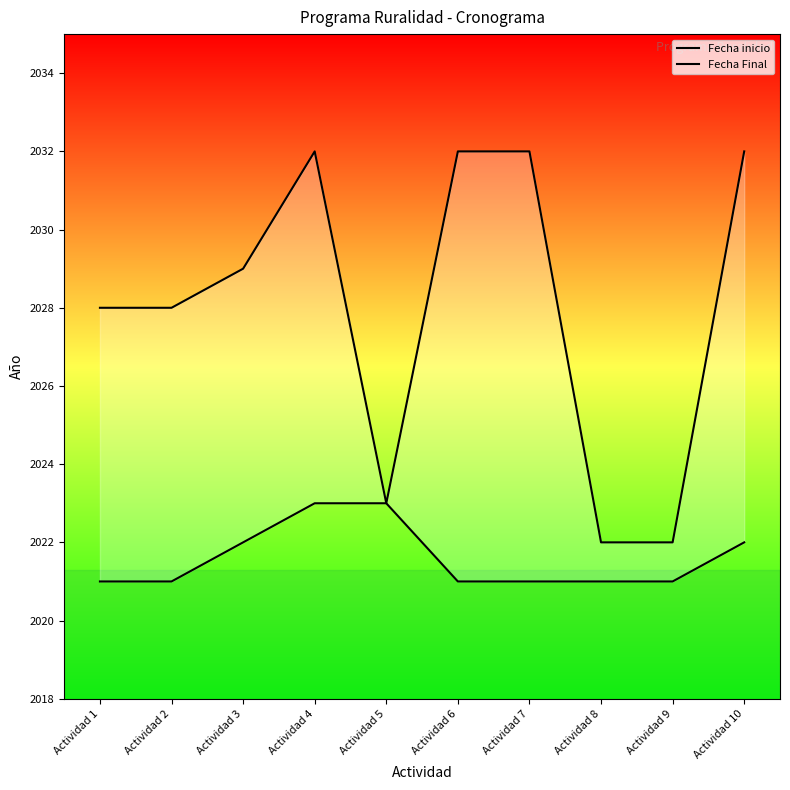

What is the difference between the maximum and second lowest values in the Fecha Final series?

10